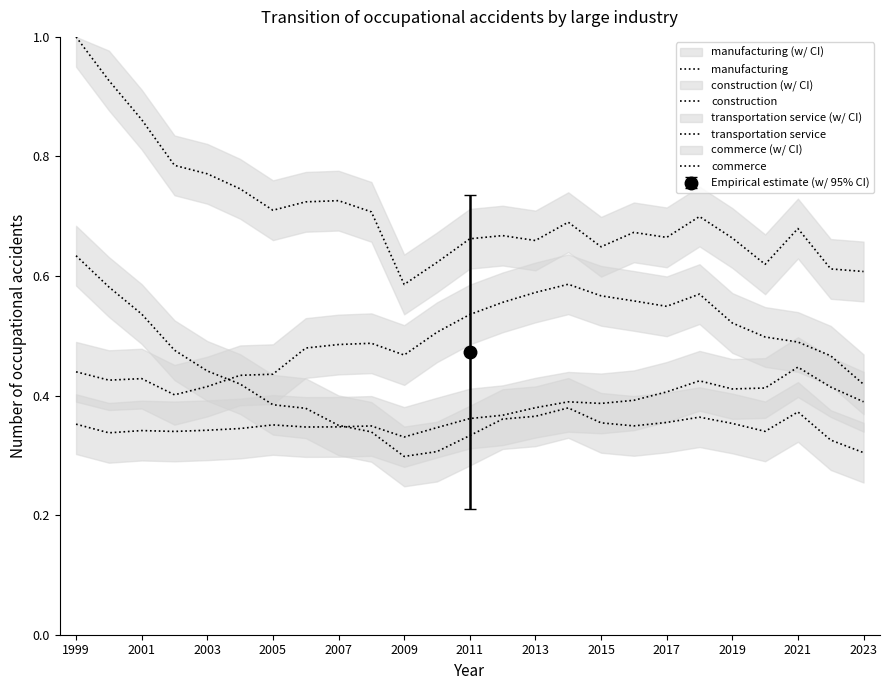

What is the difference between the second highest and minimum values in the commerce series?

0.1